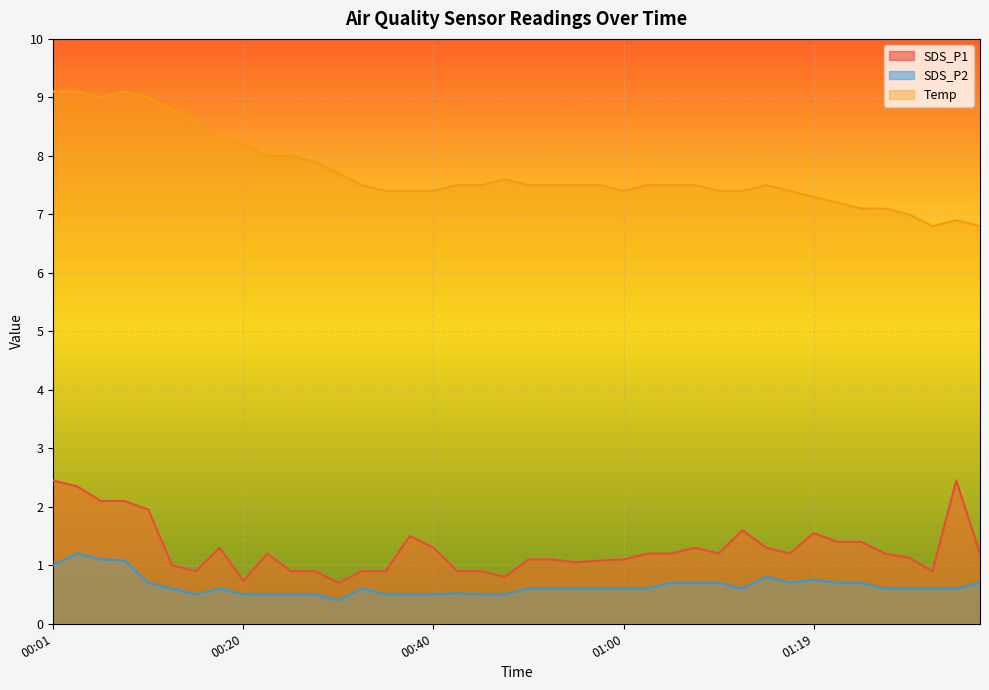

What is the lowest value of the Temp series?

6.8